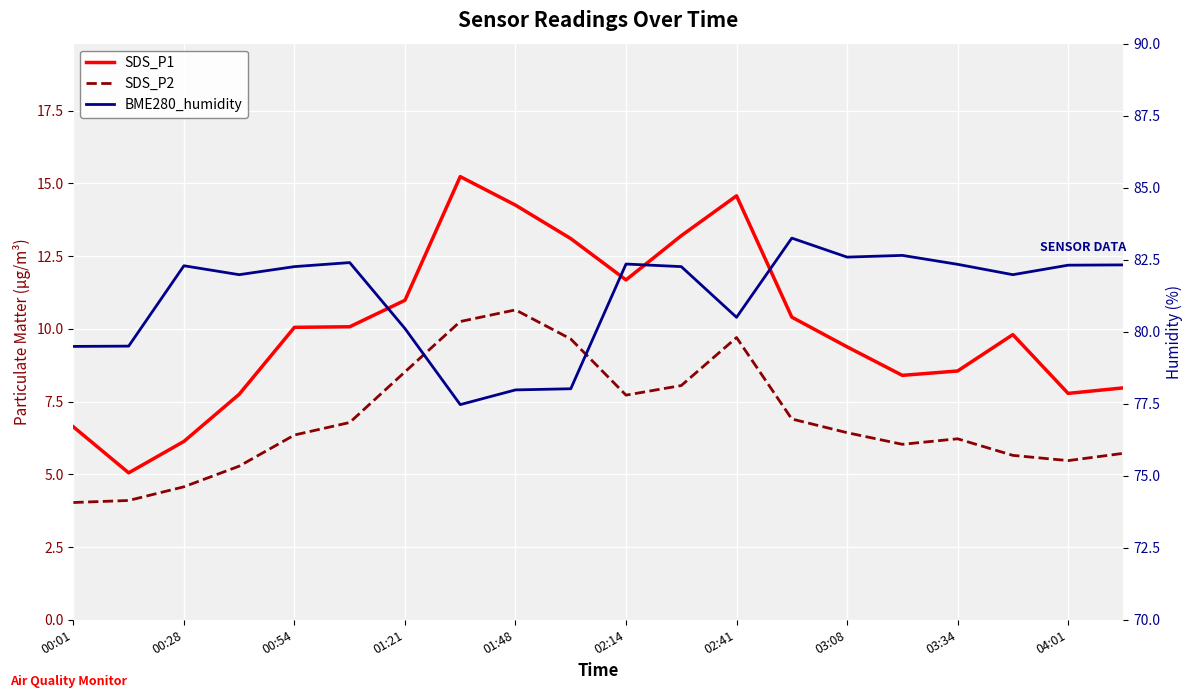

Reading left to right, list all the values displayed in this chart.

SDS_P1: 6.6	5.0	6.1	7.8	10.1	10.1	11.0	15.2	14.2	13.1	11.7	13.2	14.6	10.4	9.4	8.4	8.6	9.8	7.8	8.0
SDS_P2: 4.0	4.1	4.6	5.3	6.3	6.8	8.5	10.2	10.7	9.7	7.7	8.1	9.7	6.9	6.4	6.0	6.2	5.7	5.5	5.7
BME280_humidity: 79.5	79.5	82.3	82.0	82.3	82.4	80.1	77.5	78.0	78.0	82.3	82.3	80.5	83.2	82.6	82.7	82.3	82.0	82.3	82.3